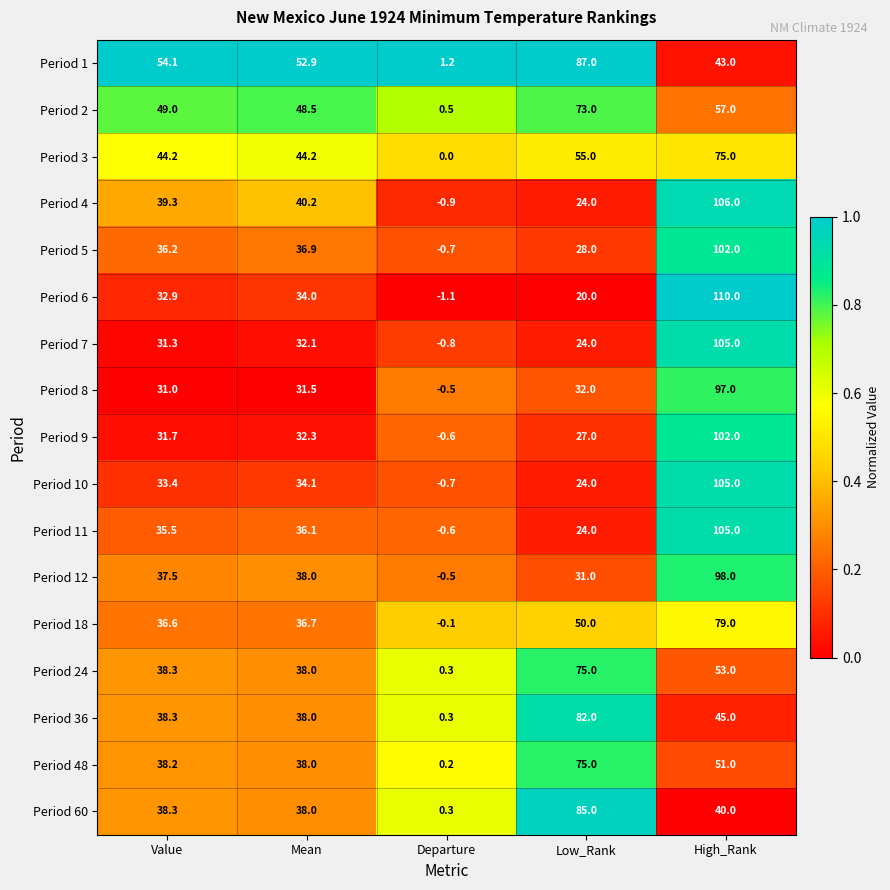

What is the difference between the maximum and minimum values in the Period 2 series?

72.5